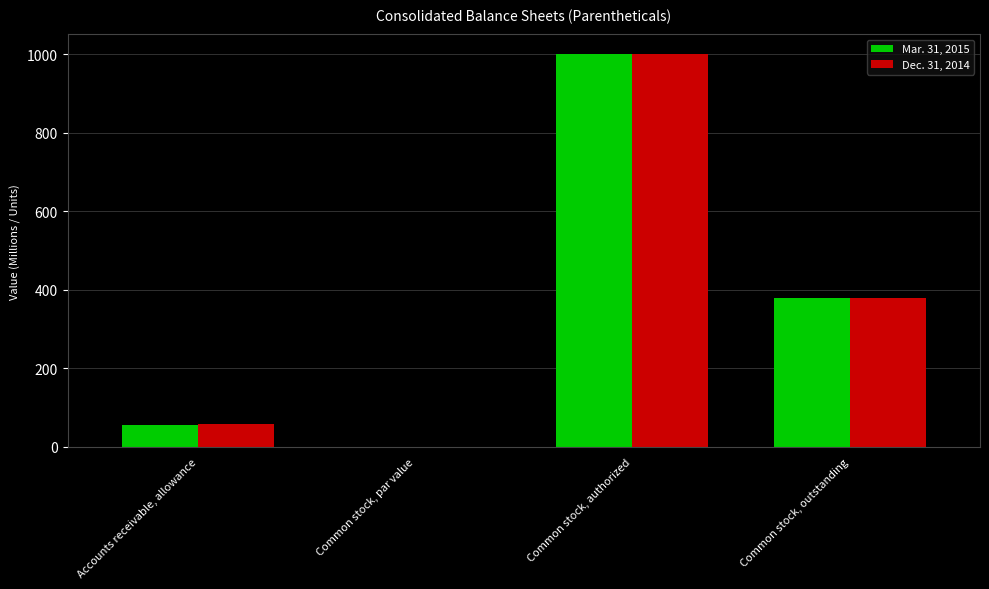

At which category is the sum across all series the highest?

Common stock, authorized